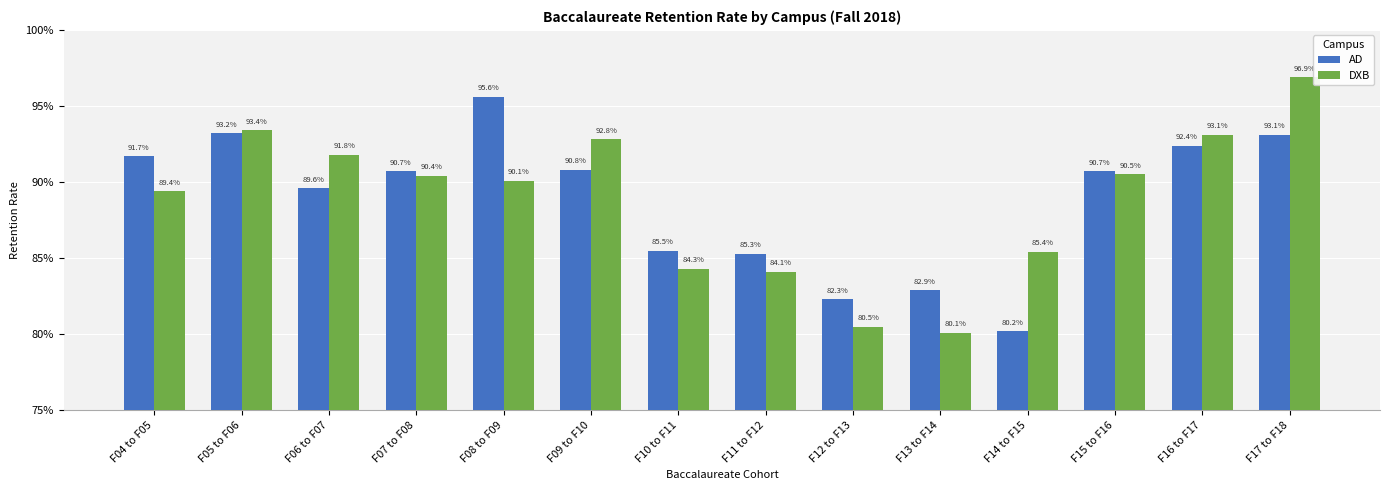

Rank the series by their maximum value, from lowest to highest.

AD, DXB